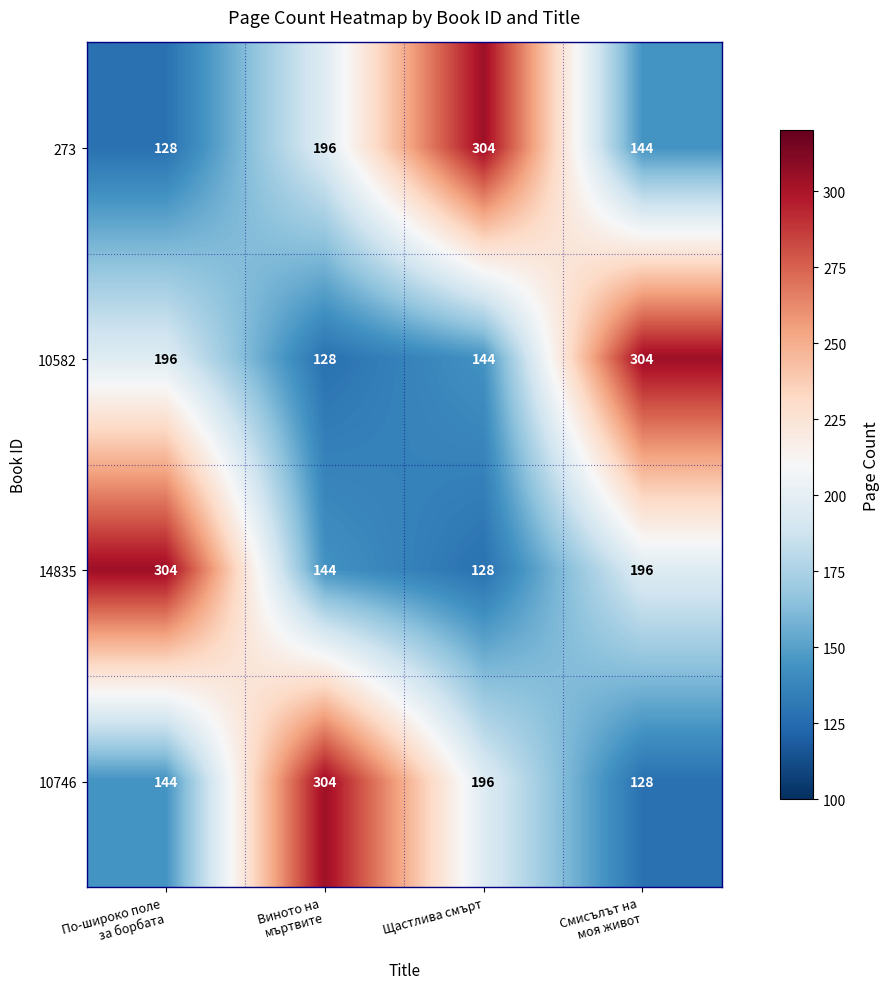

Reading right to left, transcribe all the data shown in this chart.

273: 144	304	196	128
10582: 304	144	128	196
14835: 196	128	144	304
10746: 128	196	304	144